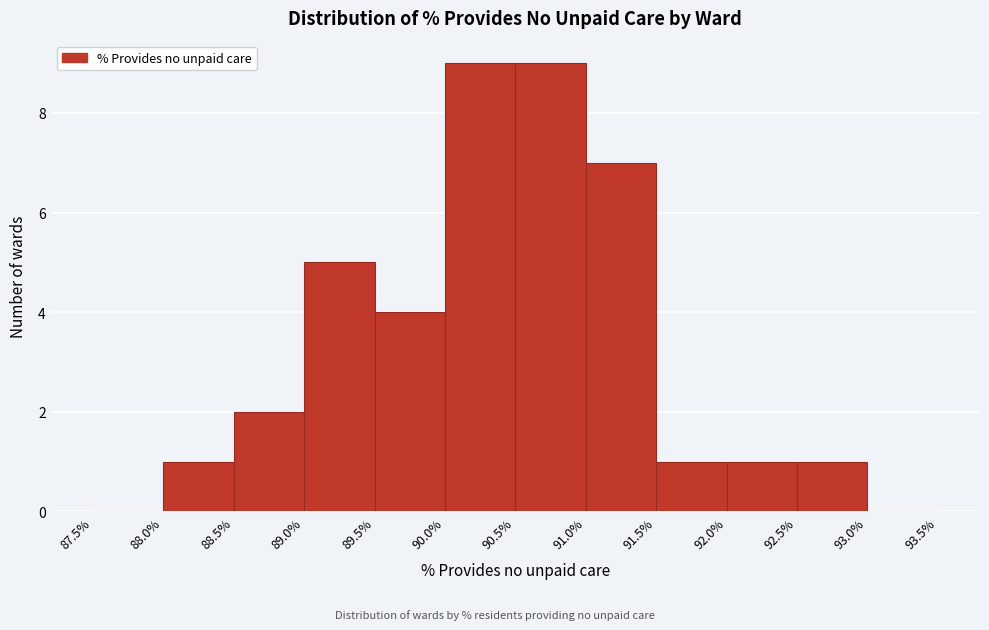

Reading left to right, transcribe this chart: for each bar, give the range it covers on the x-axis and its height. The values are not printed on the chart, so give them approximately, as read against the axis.

87.5% to 88.0%: 0
88.0% to 88.5%: 1
88.5% to 89.0%: 2
89.0% to 89.5%: 5
89.5% to 90.0%: 4
90.0% to 90.5%: 9
90.5% to 91.0%: 9
91.0% to 91.5%: 7
91.5% to 92.0%: 1
92.0% to 92.5%: 1
92.5% to 93.0%: 1
93.0% to 93.5%: 0